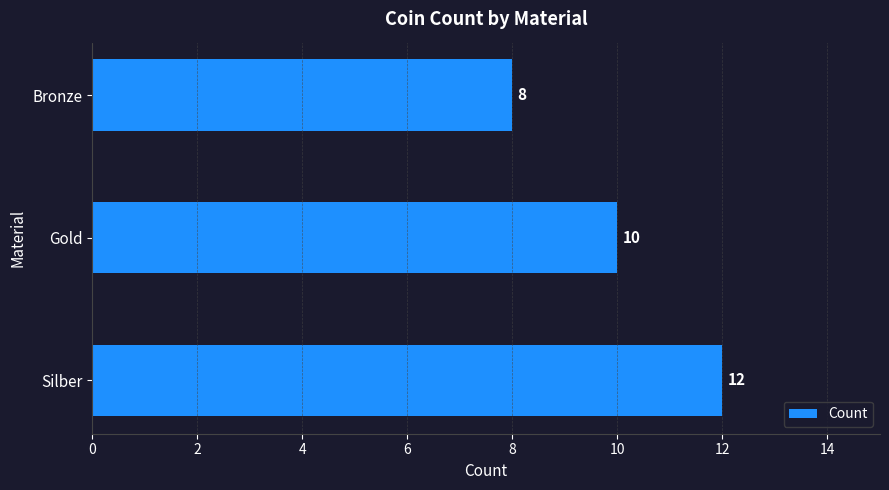

Reading bottom to top, extract all data points from this chart.

Silber=12	Gold=10	Bronze=8